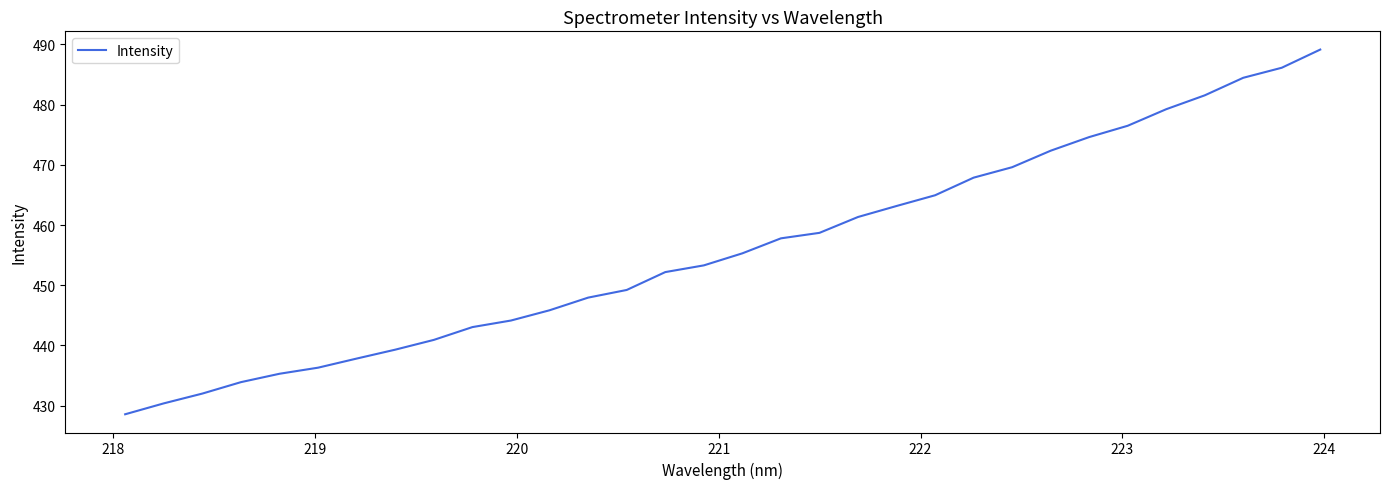

How many distinct data groups are displayed?

1